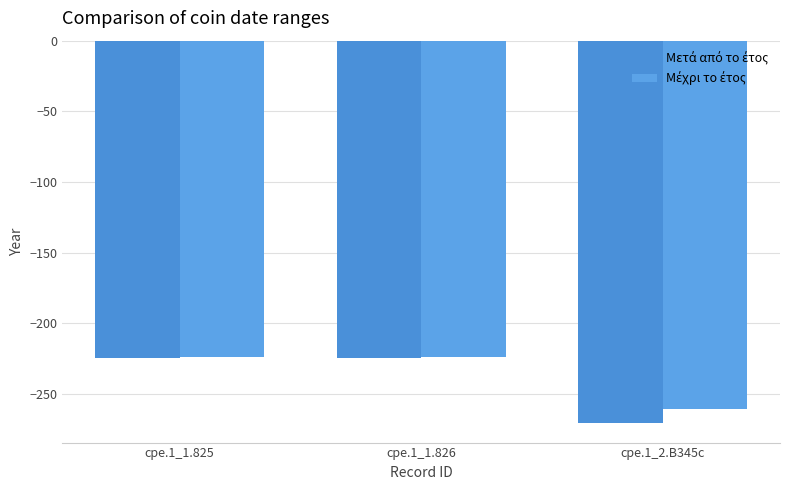

Are the bars grouped side by side (vs. stacked)?

Yes